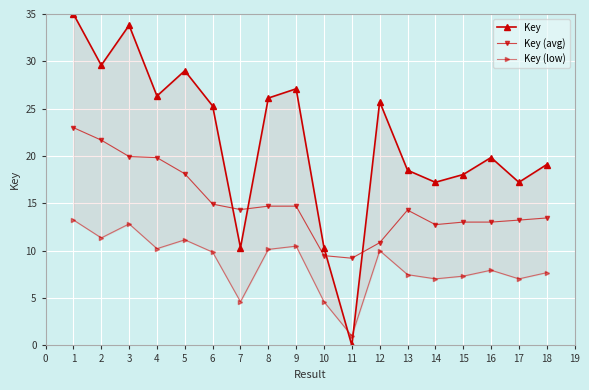

How many times do Key and Key (avg) cross each other?

4